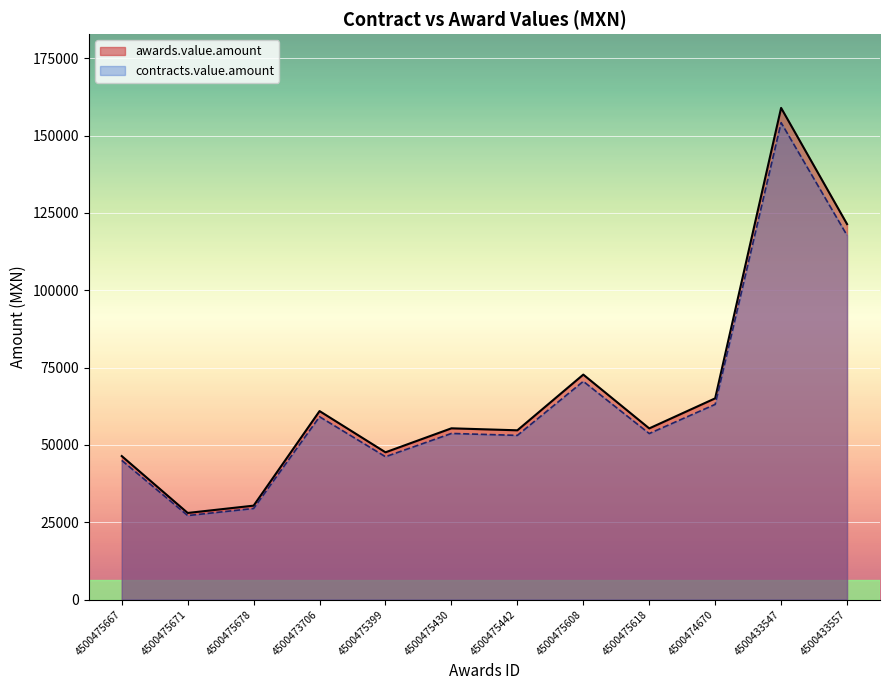

What is the value of the contracts.value.amount point at the 4th from the left?

59107.0